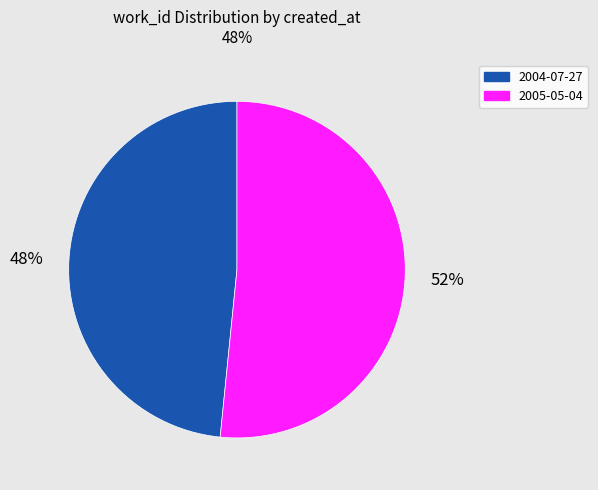

What is the largest slice in the pie chart?

2005-05-04